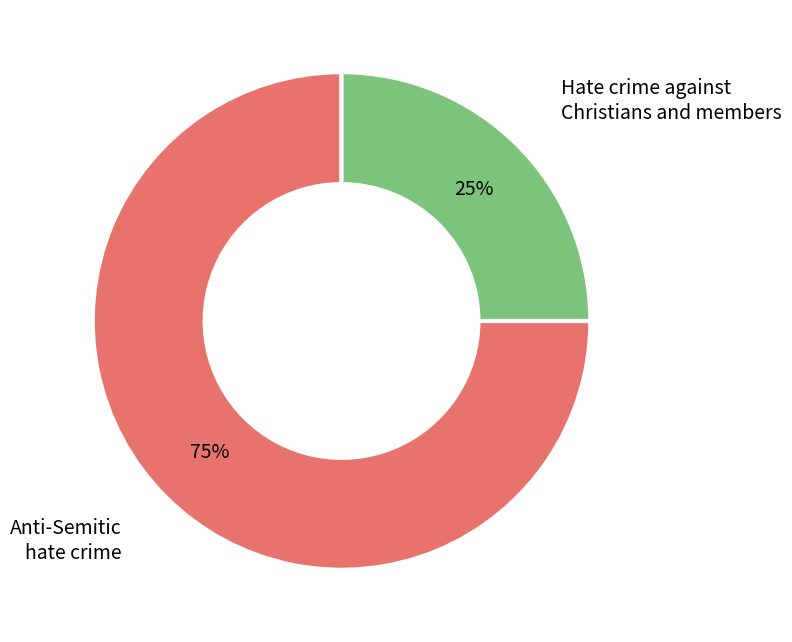

To the nearest percent, what is the difference between the largest and smallest slice percentages?

50%